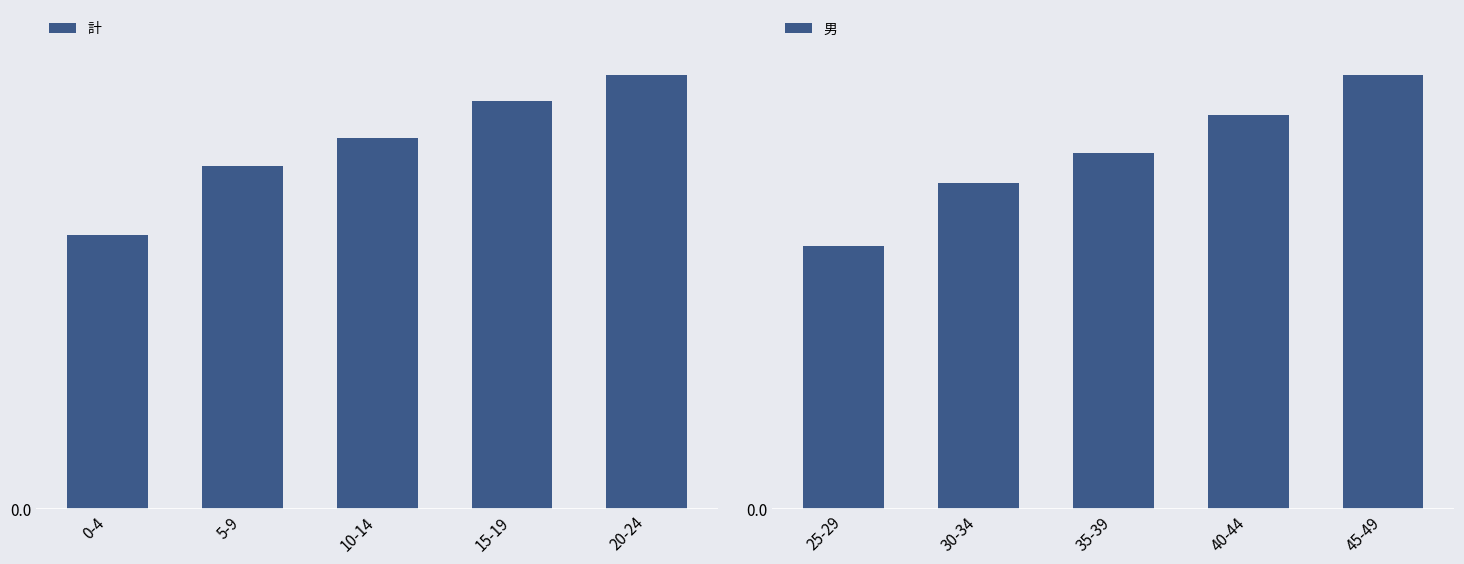

What are all the series names shown in the legend?

計, 男